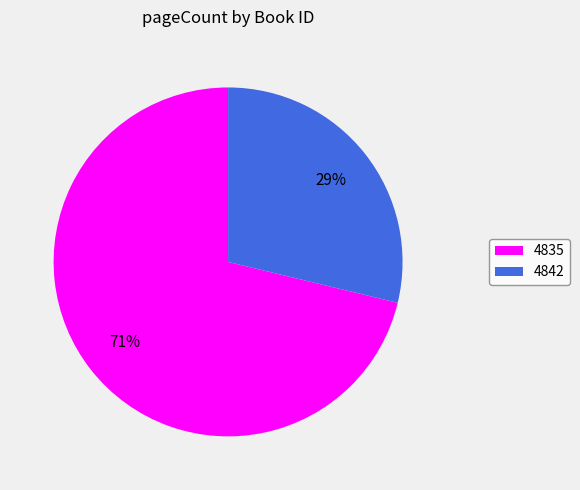

True or false: 4842 accounts for 29% of the total.

True